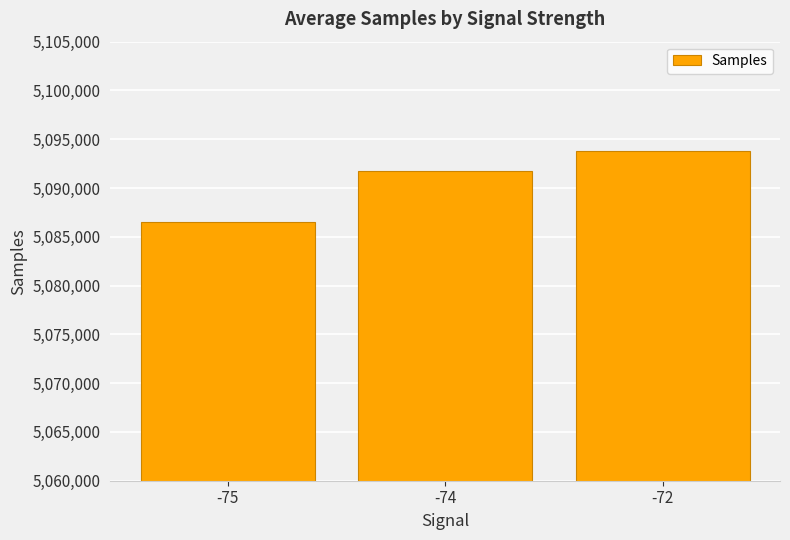

List the labels in order of value, smallest first.

-75, -74, -72